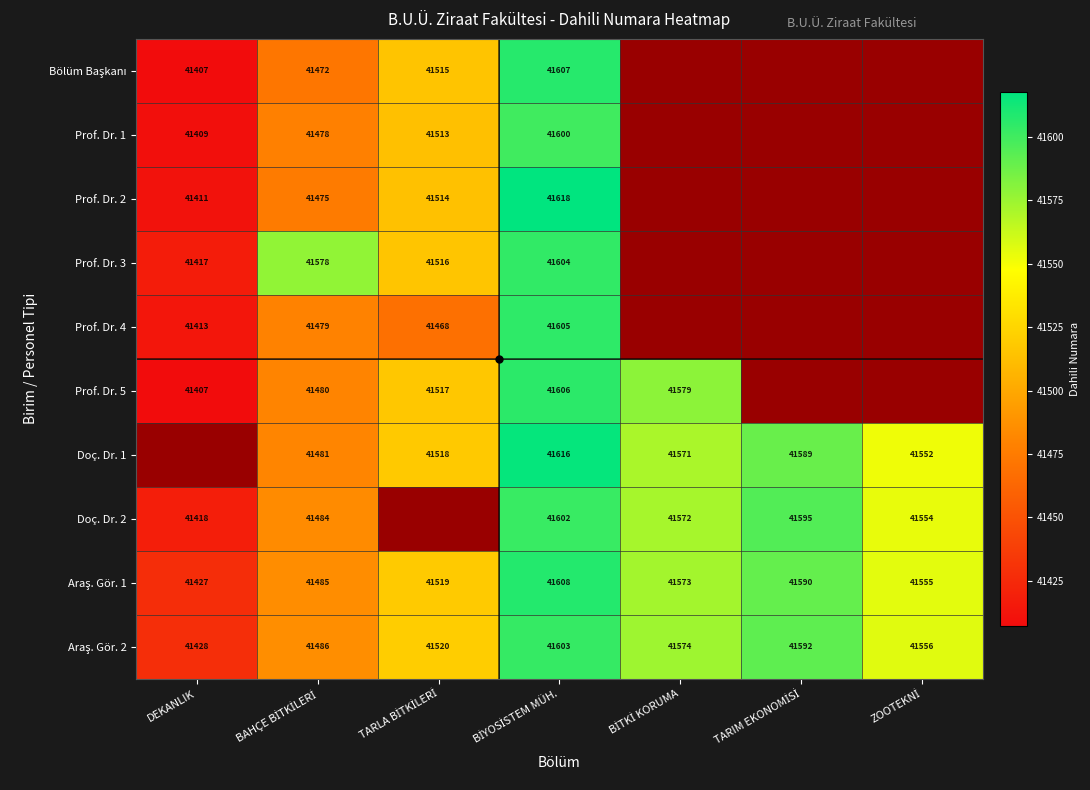

Is it true that Prof. Dr. 3 equals 64961 at DEKANLIK?

False